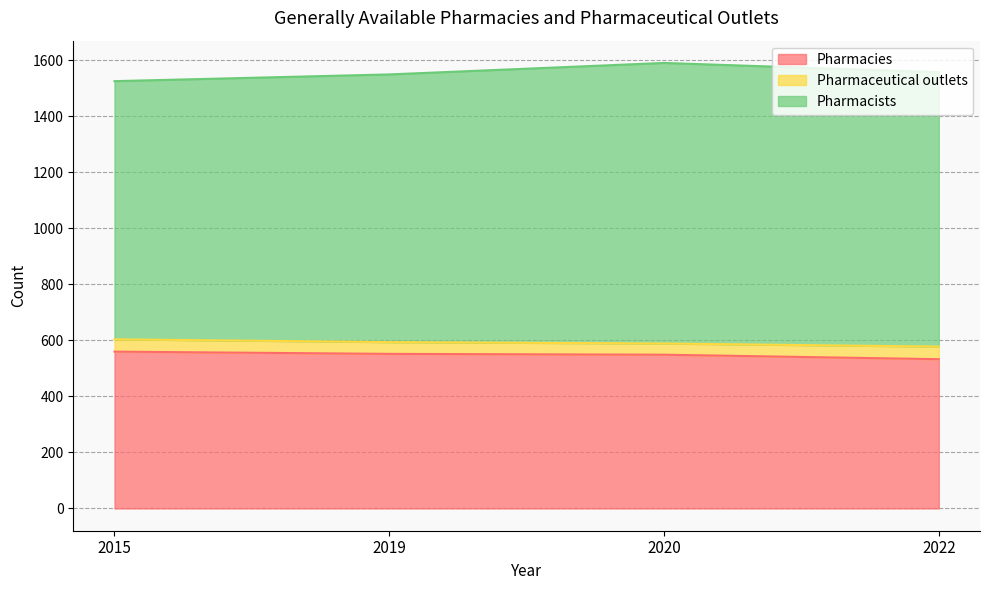

Does the chart have visible grid lines?

Yes